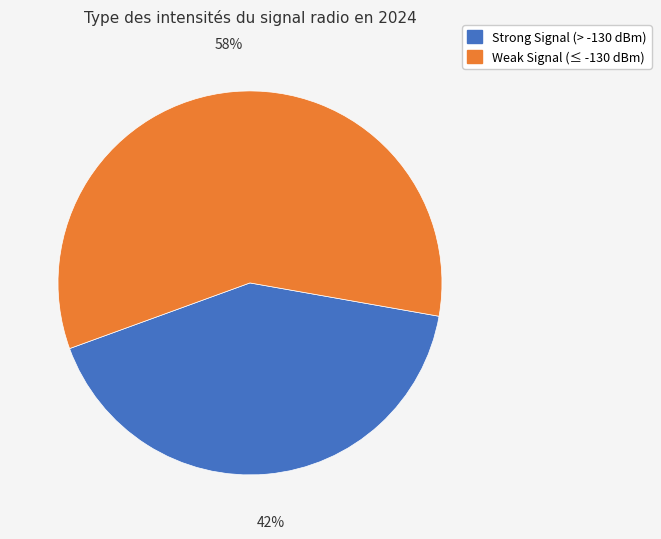

Does any single category account for the majority?

Yes